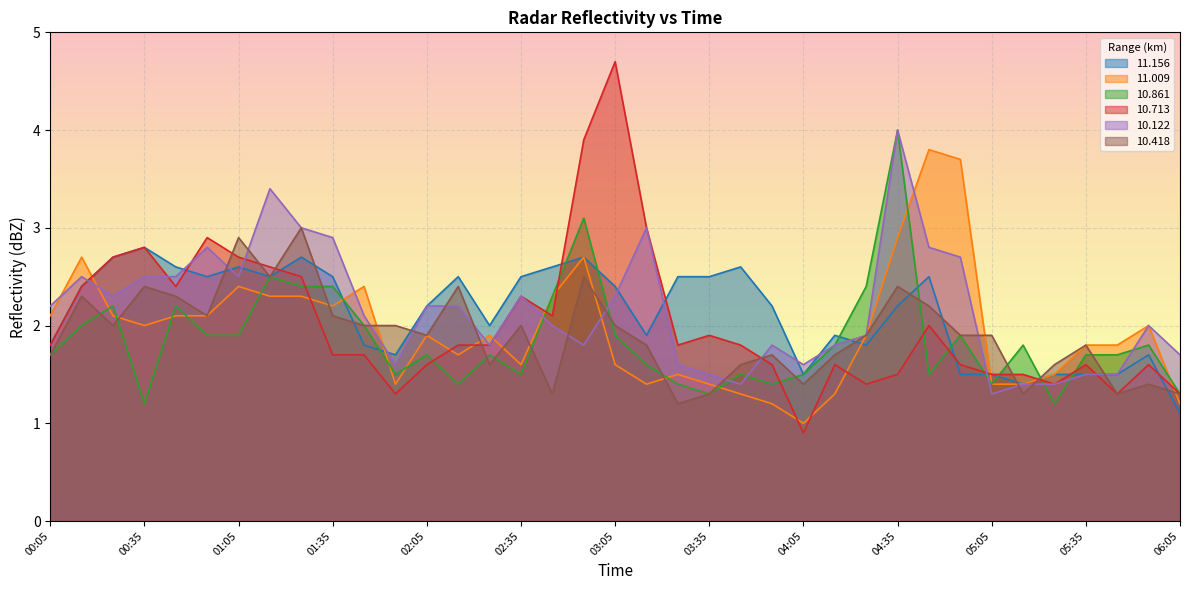

Read the  11.009 value at 03:05.

1.6